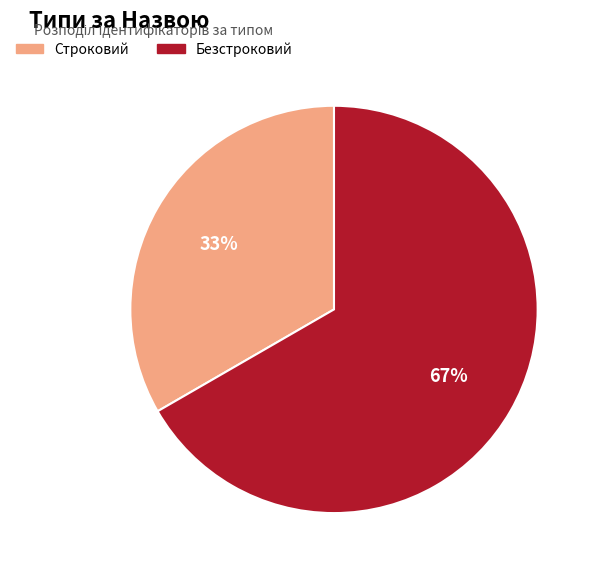

Combined, do Строковий and Безстроковий account for over 50%?

Yes